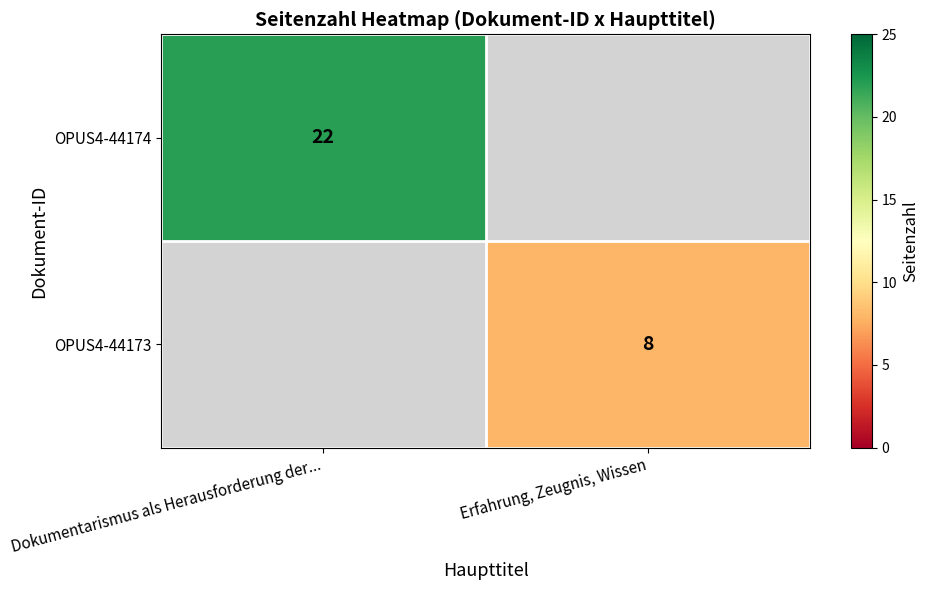

The OPUS4-44173 series shows 8 at Erfahrung, Zeugnis, Wissen. True or false?

True